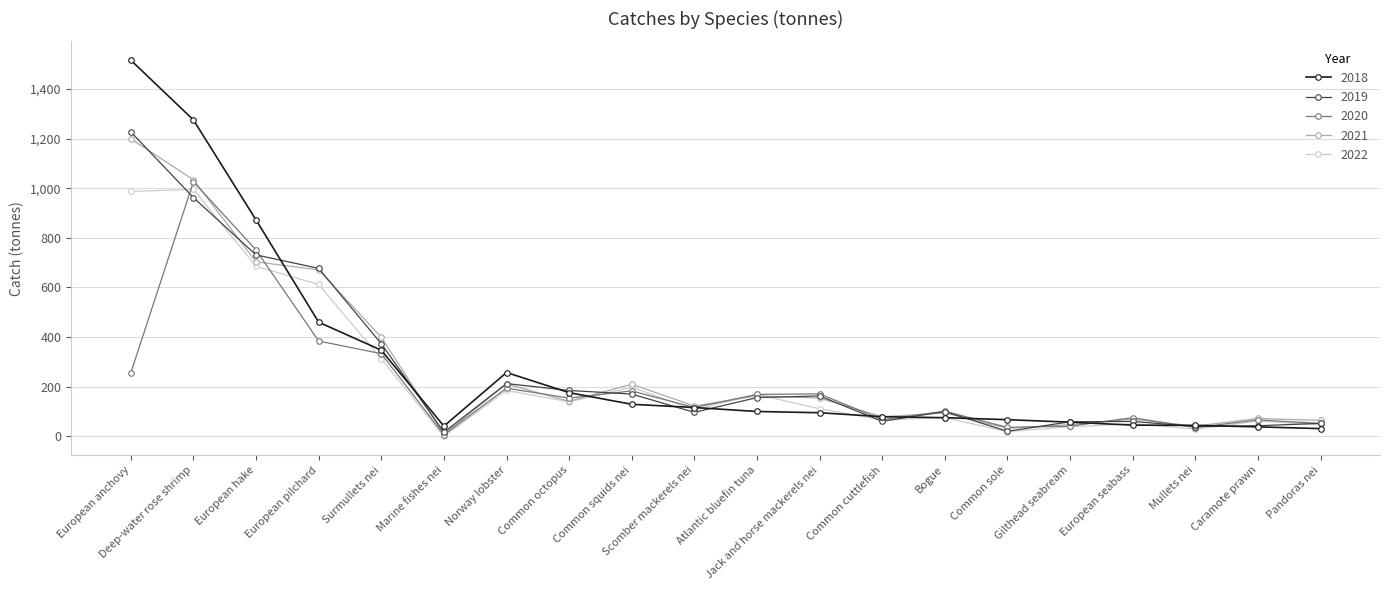

What are all the series names shown in the legend?

2018, 2019, 2020, 2021, 2022